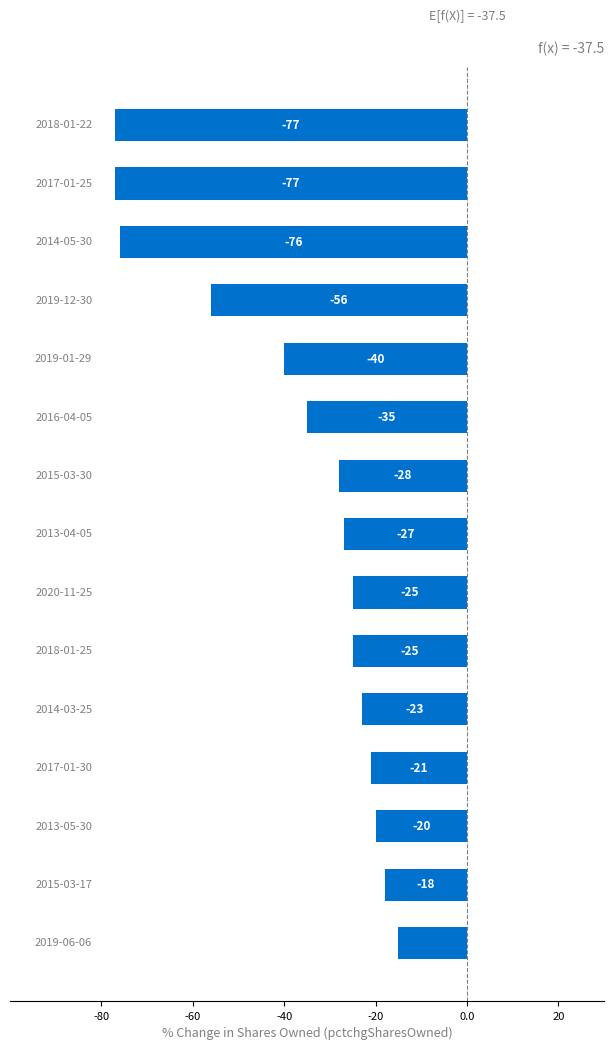

Reading top to bottom, extract all data points from this chart.

-77	-77	-76	-56	-40	-35	-28	-27	-25	-25	-23	-21	-20	-18	-15